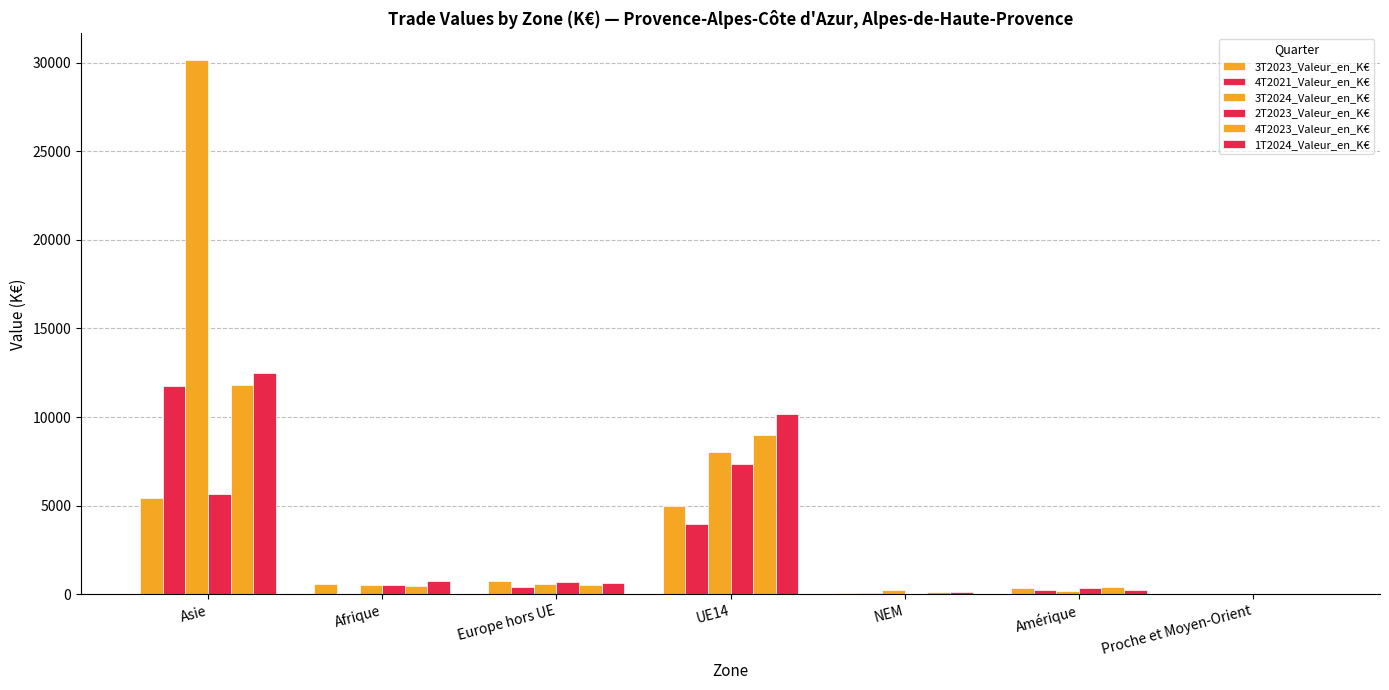

Is it true that 3T2024_Valeur_en_K€ equals 3.6 at Proche et Moyen-Orient?

True